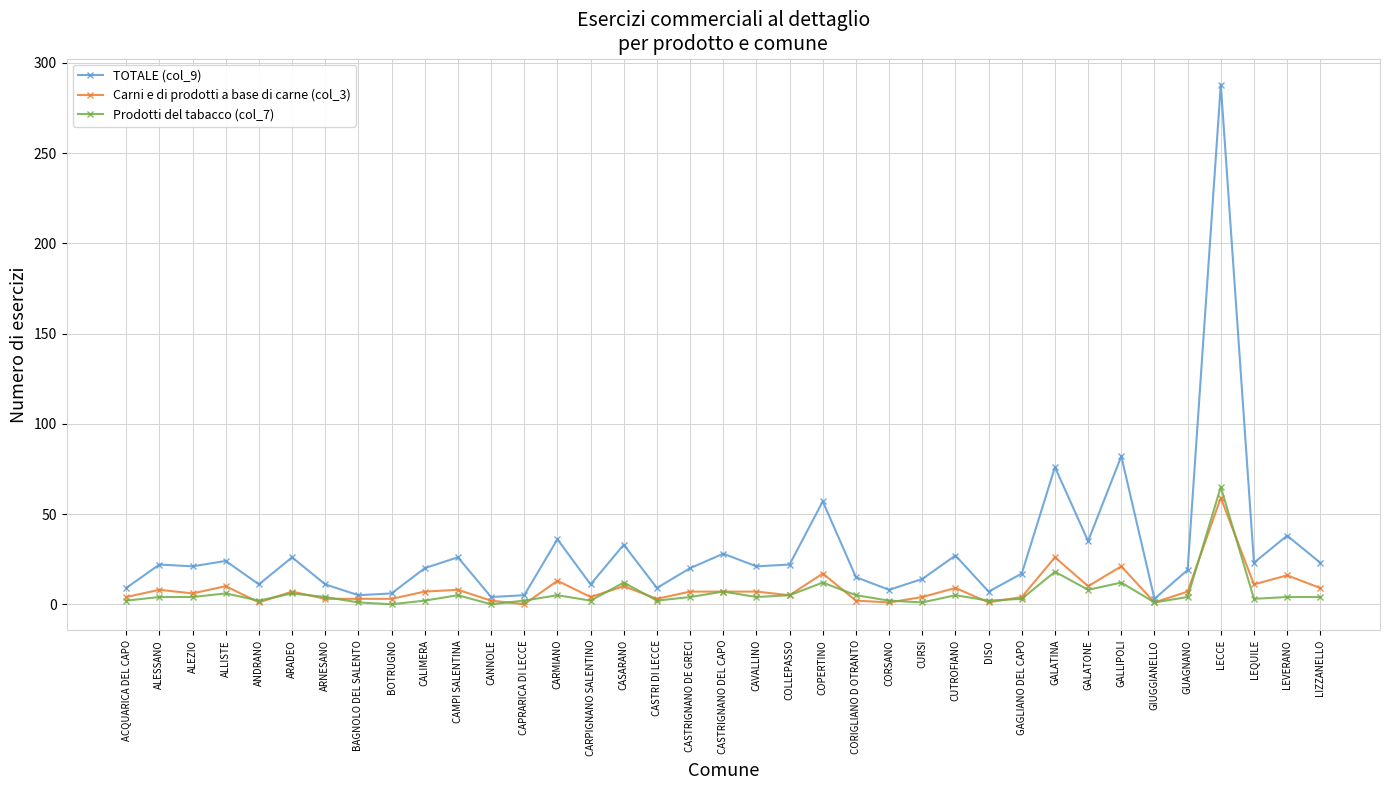

What is the average value of the TOTALE (col_9) series?

30